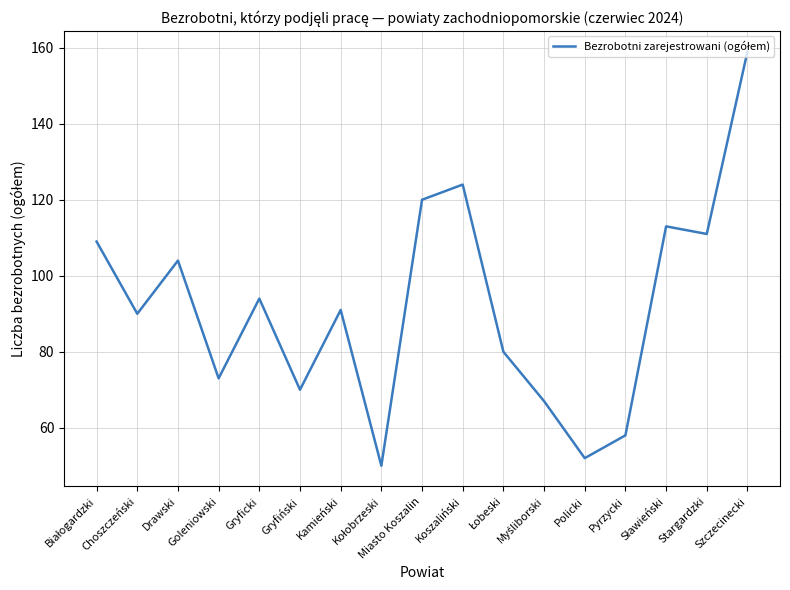

What is the difference between the maximum and minimum values?

109